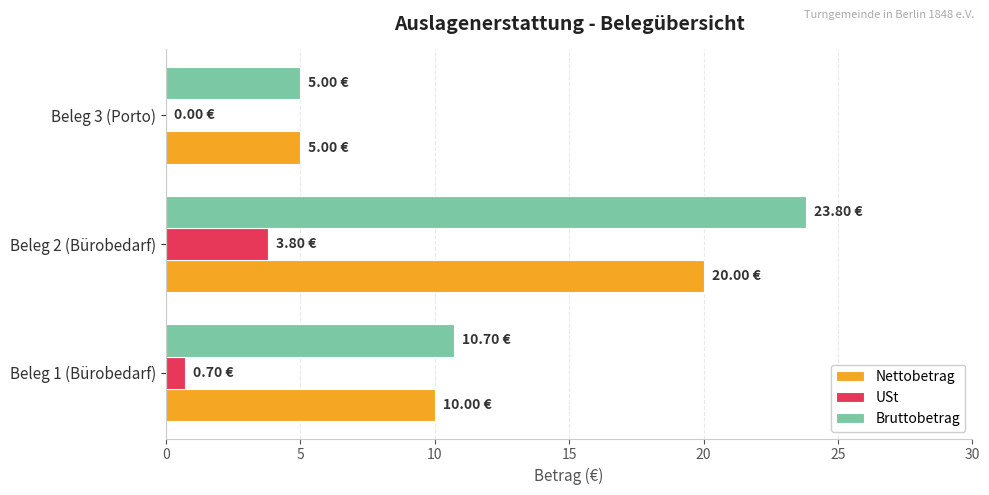

What is the sum of all USt values?

4.5